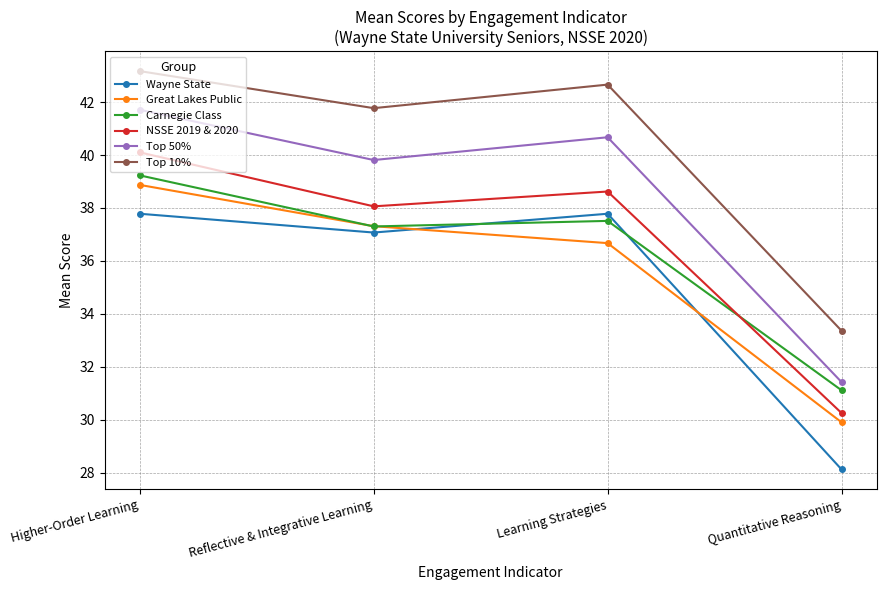

What is the label of the 2nd point from the right?

Learning Strategies